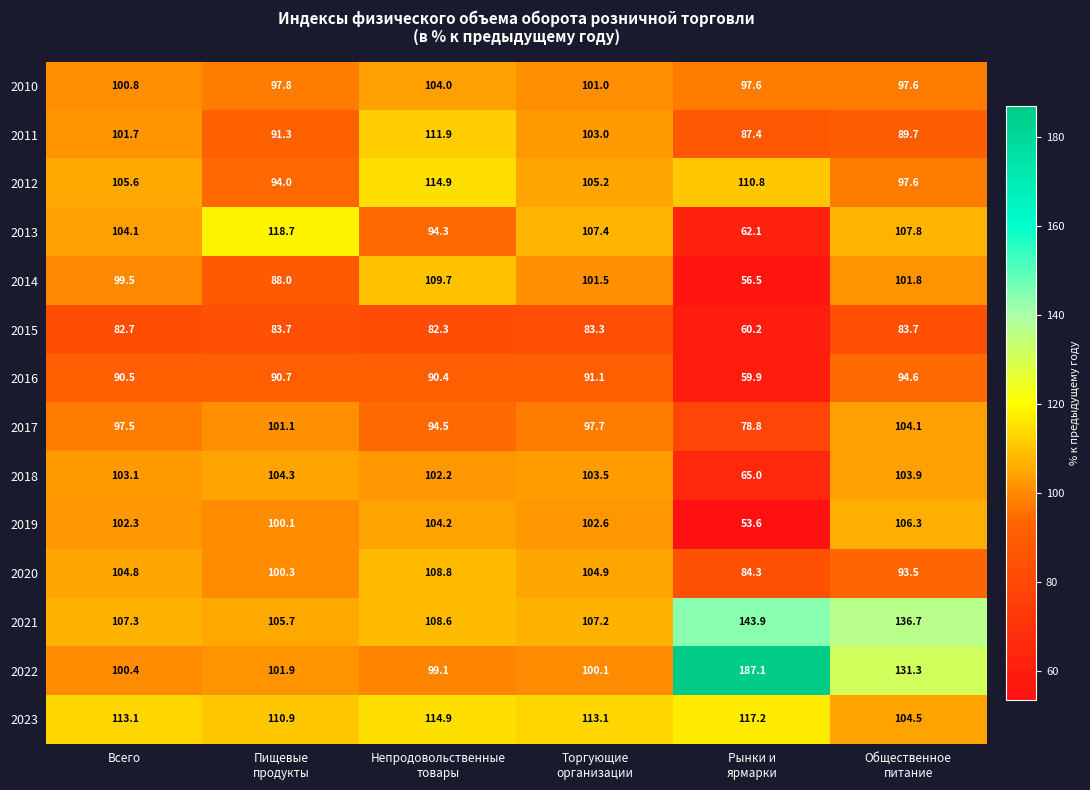

What is the difference between the highest and lowest values at Общественное
питание?

53.0